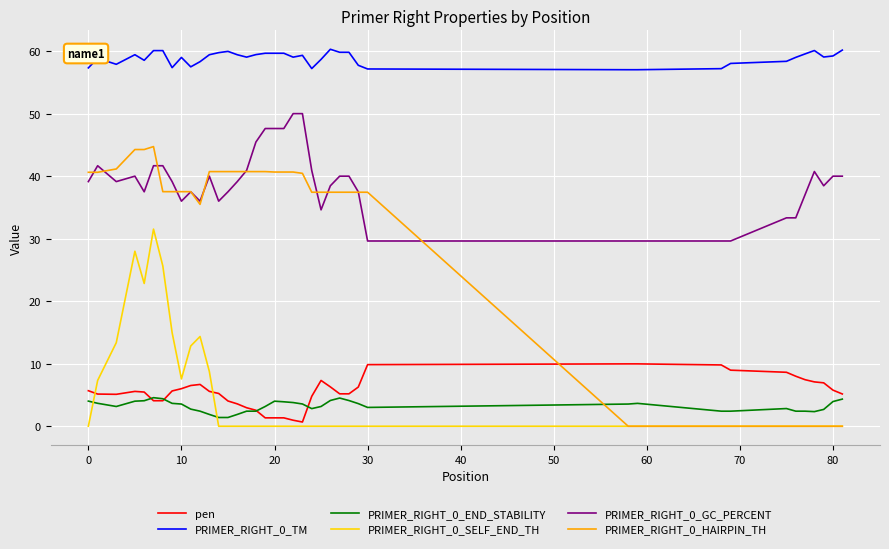

True or false: PRIMER_RIGHT_0_GC_PERCENT and PRIMER_RIGHT_0_END_STABILITY intersect in this chart.

False